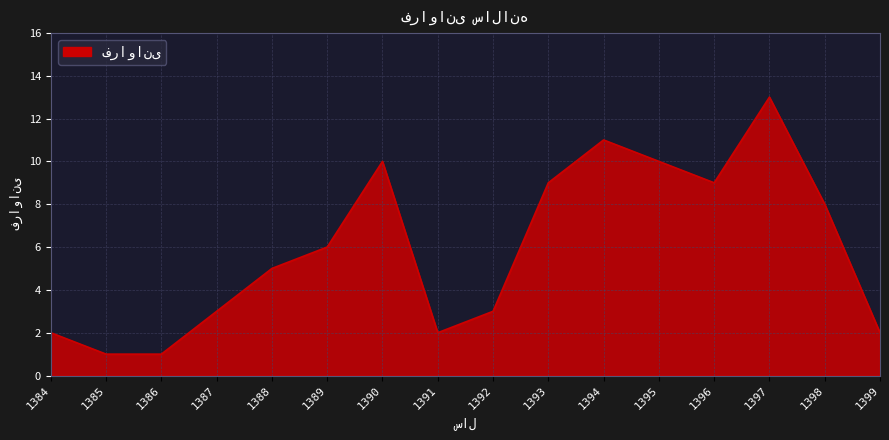

The value at 1394 is 7. True or false?

False